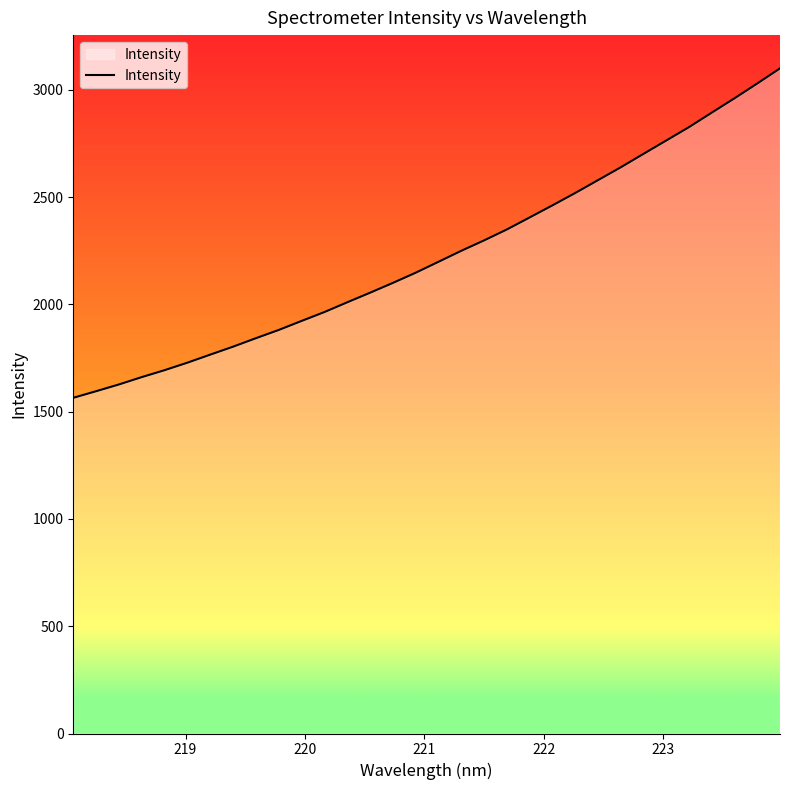

Reading left to right, transcribe all the data shown in this chart.

1564.6	1595.3	1626.7	1661.0	1693.3	1728.2	1765.7	1802.8	1842.2	1880.6	1922.6	1963.9	2009.3	2053.9	2099.6	2147.1	2197.9	2249.1	2297.7	2348.6	2404.6	2460.9	2518.5	2578.4	2638.3	2701.0	2763.4	2825.9	2893.4	2960.3	3029.4	3099.9